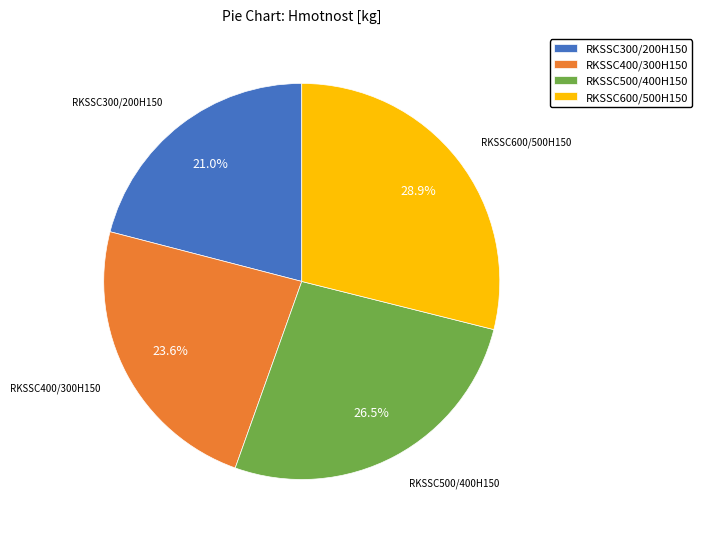

Which slice is the largest?

RKSSC600/500H150